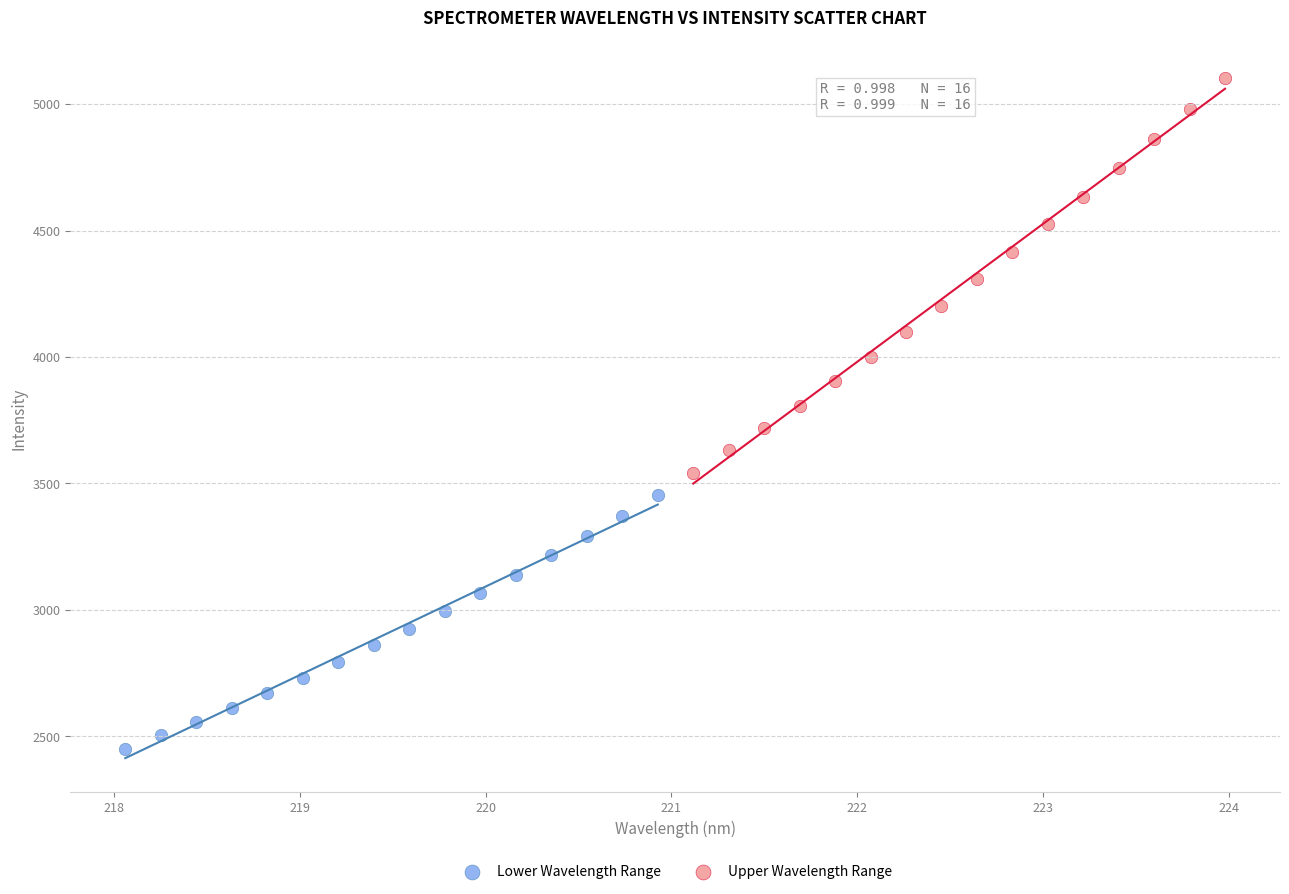

Which series reaches the maximum Y coordinate?

Upper Wavelength Range